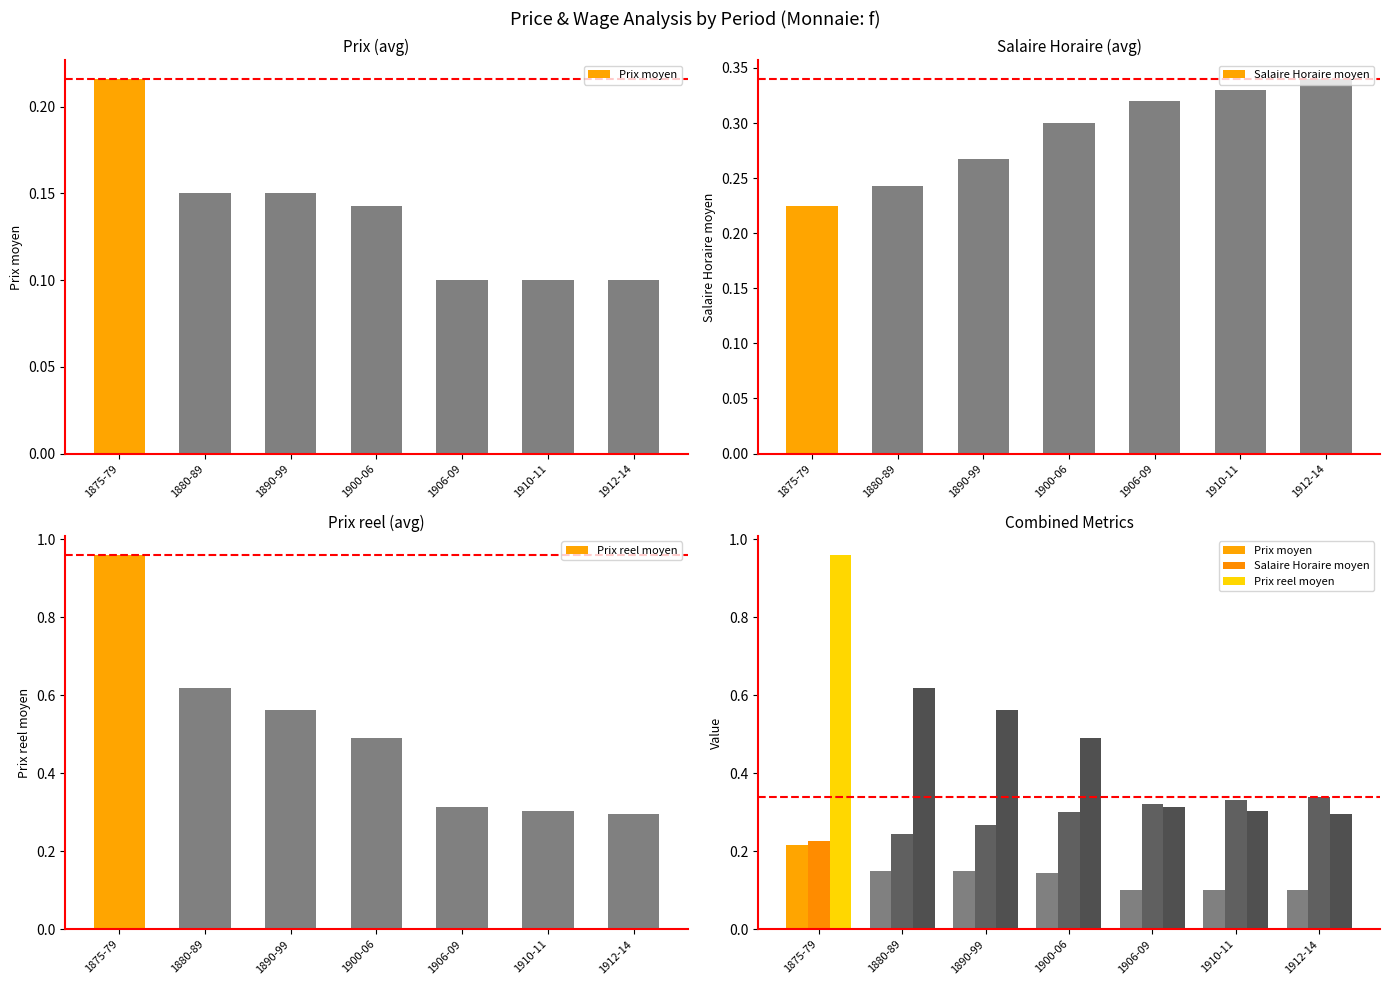

What position from the right is 1900-06?

4